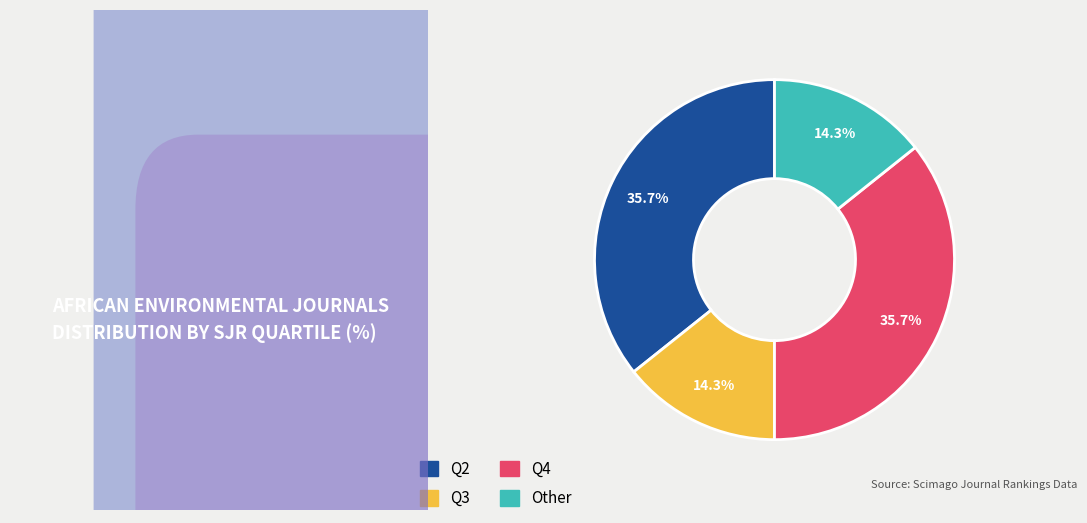

What percentage is the Other slice, to the nearest percent?

14%